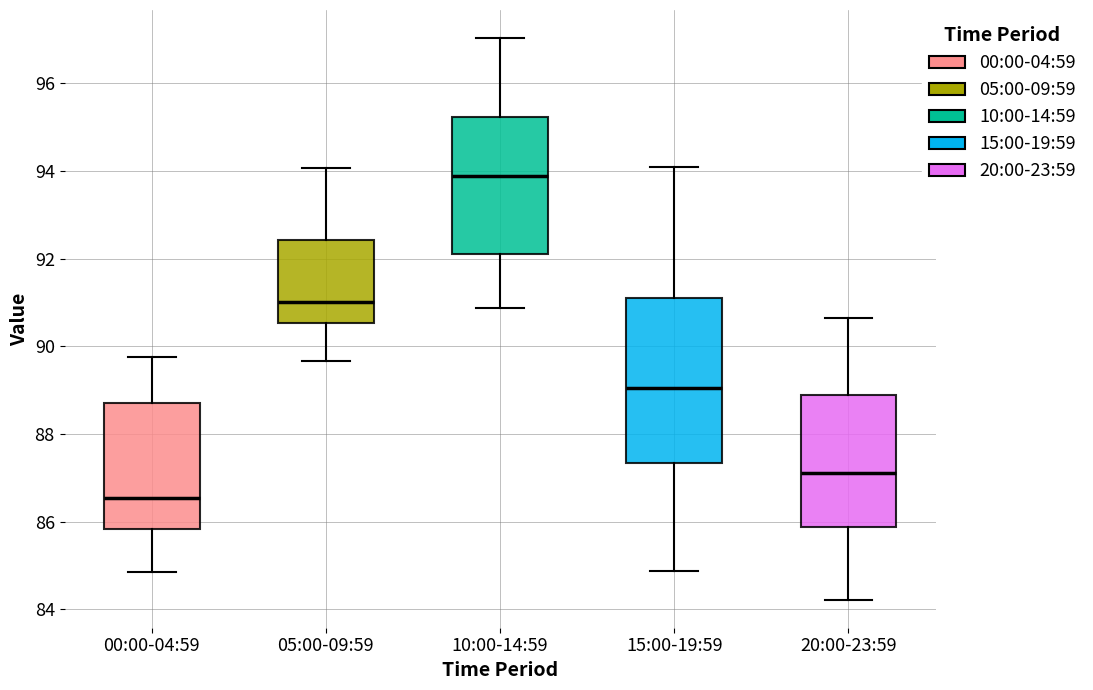

Comparing the boxes themselves (not the whiskers), which one is the tallest?

15:00-19:59